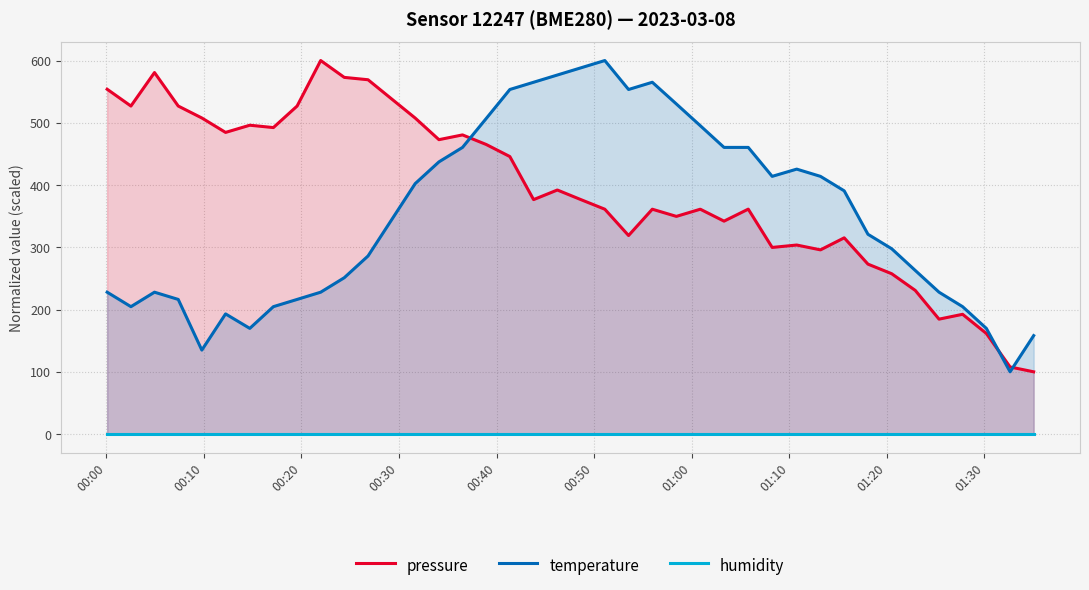

How many data points in pressure are less than 376?

19